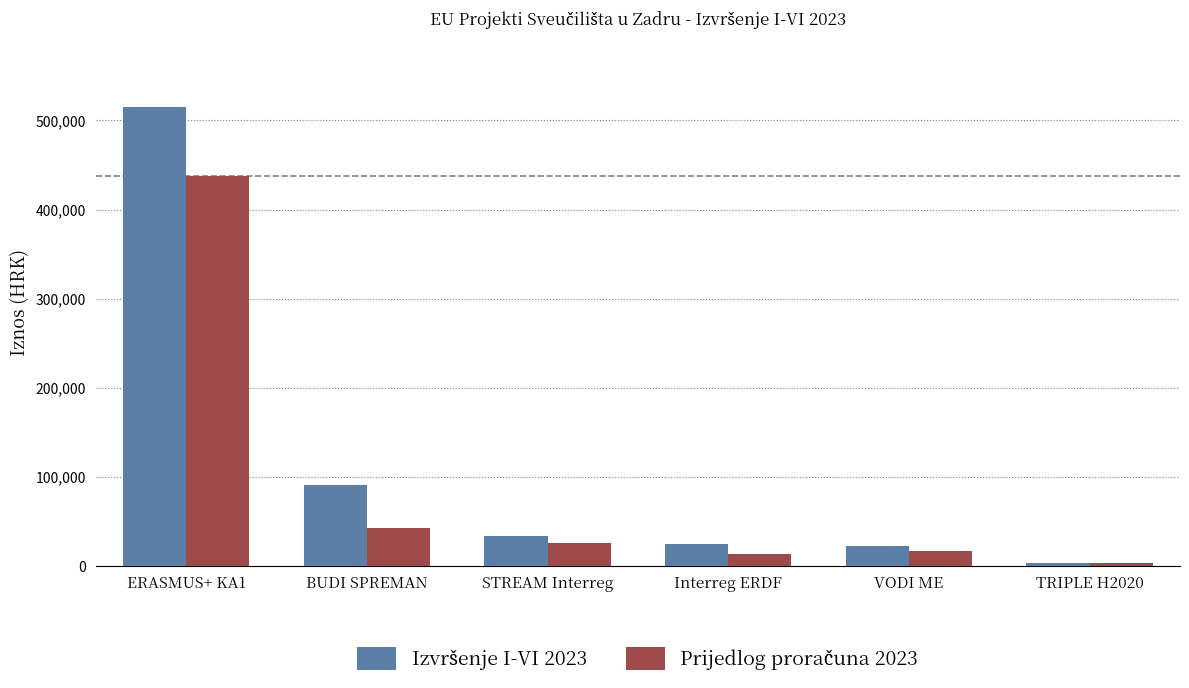

What is the maximum value shown in the chart?

515265